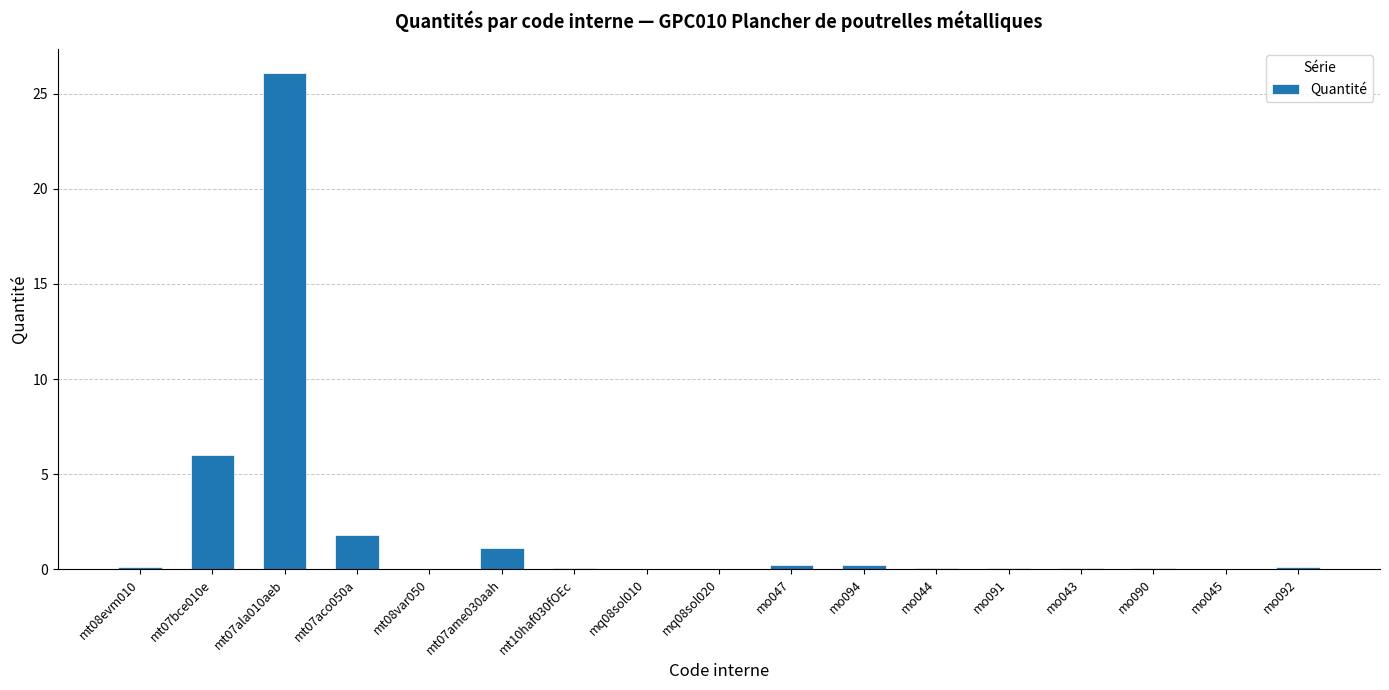

Is it true that the value at mo043 is 0.0?

True